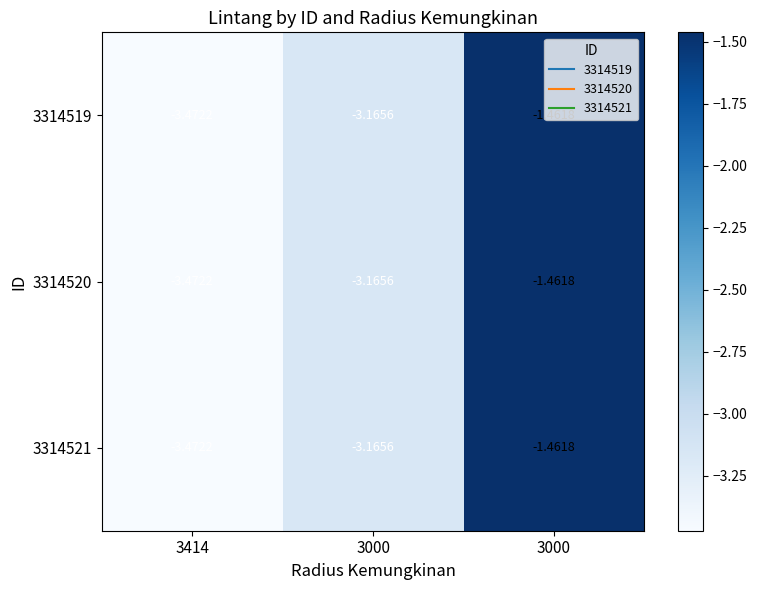

Count the number of categories in the chart.

3